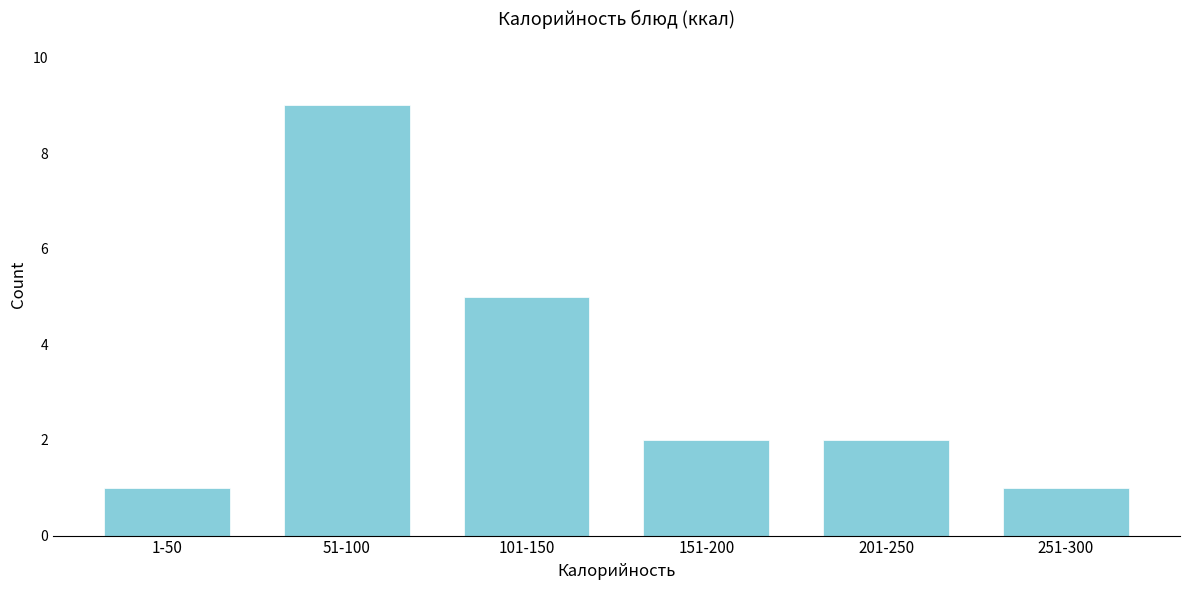

Reading left to right, transcribe all the data shown in this chart.

1-50=1	51-100=9	101-150=5	151-200=2	201-250=2	251-300=1